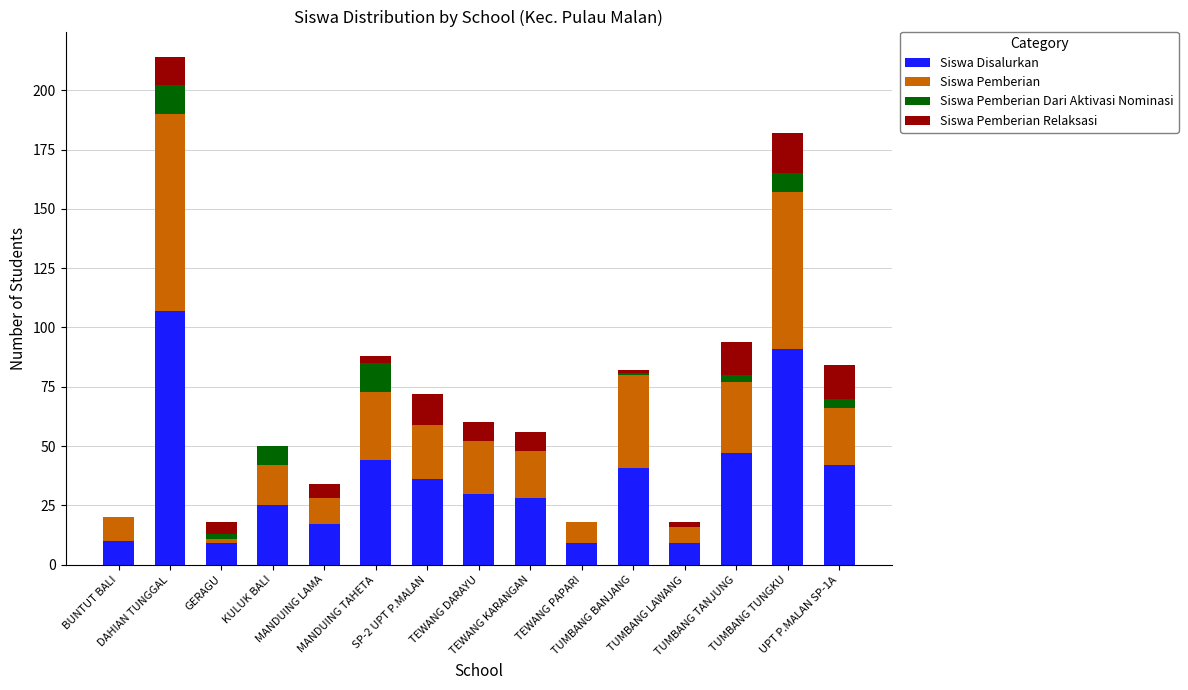

What is the label of the 3rd bar from the left?

GERAGU